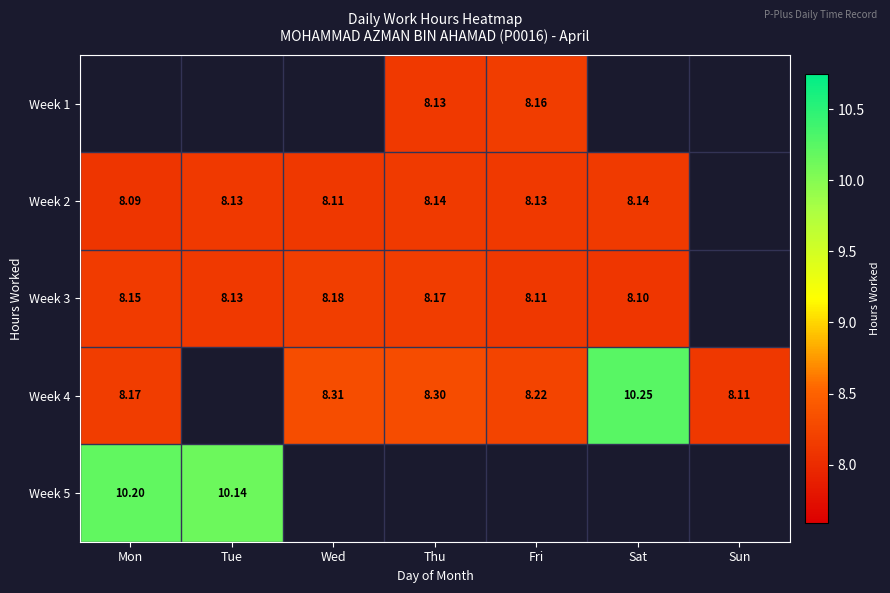

Is the value of Week 3 at Sat greater than the value of Week 1 at Thu?

No